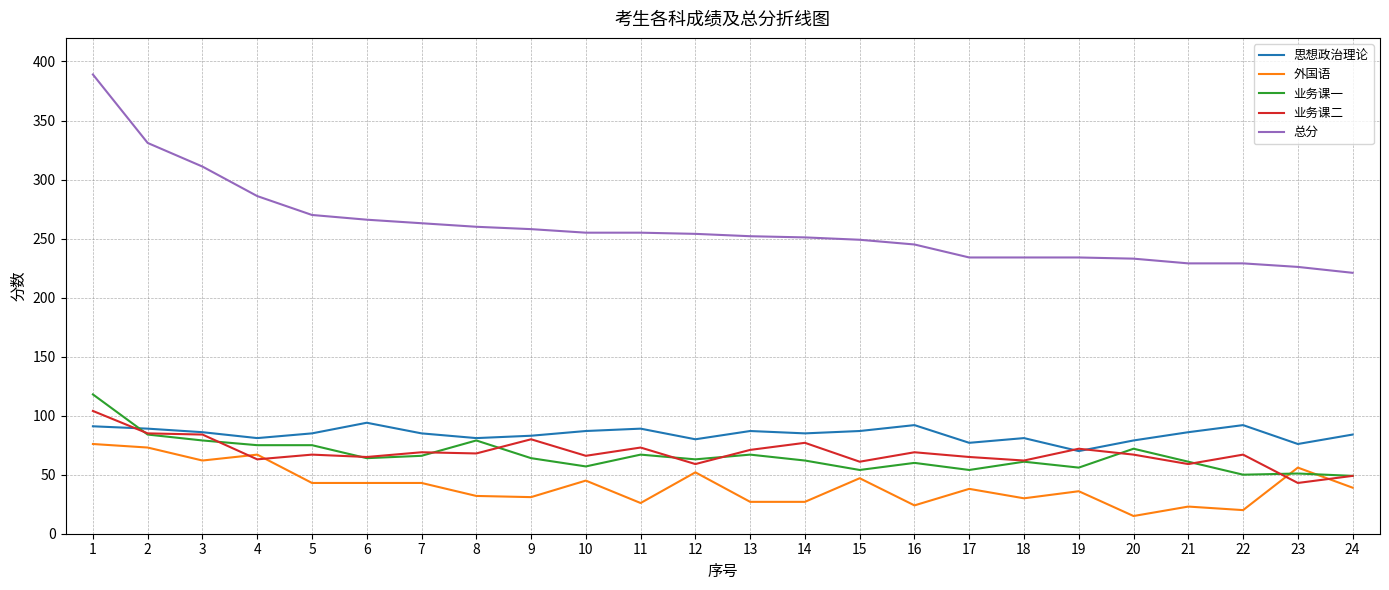

What is the approximate value of 业务课一 at 6, to the nearest 5?

65